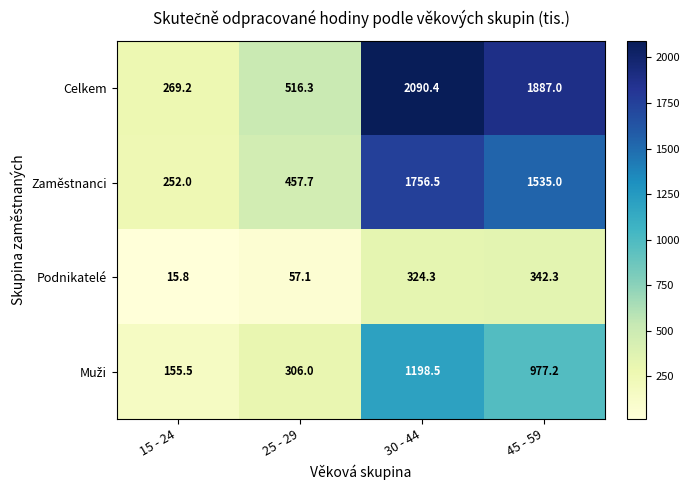

True or false: Celkem has a value of 1887.0 at 45 - 59.

True